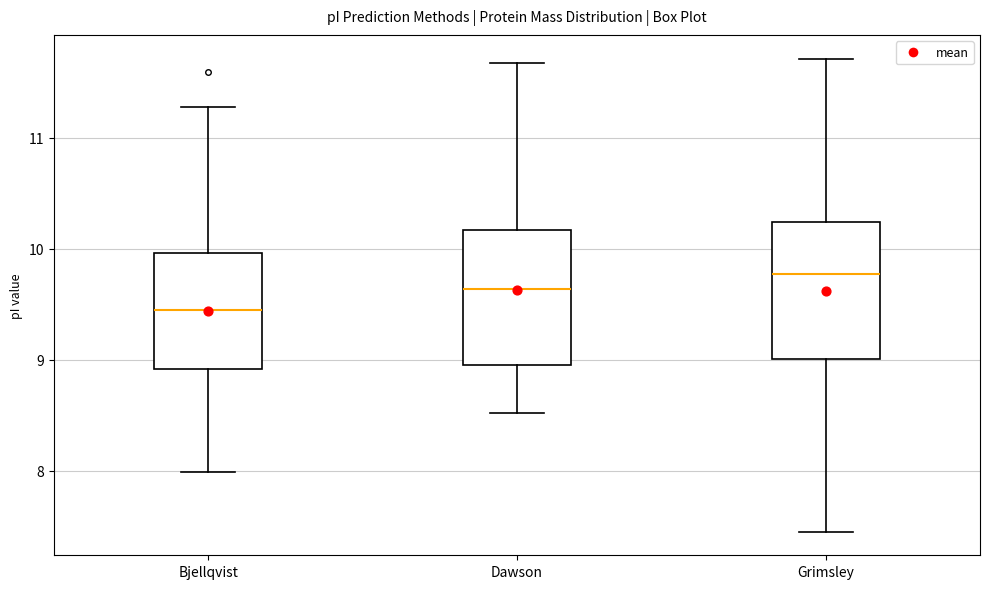

Where does the lower whisker of the box for Dawson end on the y-axis? The values are not printed on the chart, so give them approximately, as read against the axis.

8.5